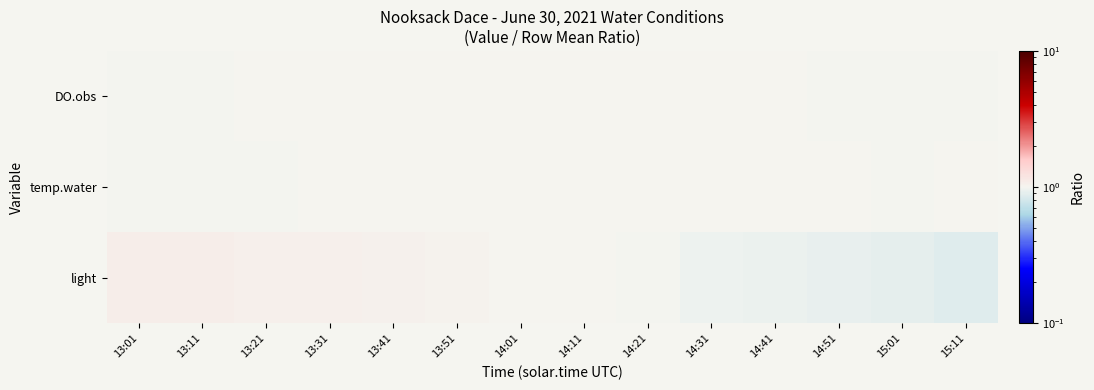

Reading left to right, what are all the values shown in this chart?

DO.obs: 13:01=1.0	13:11=1.0	13:21=1.0	13:31=1.0	13:41=1.0	13:51=1.0	14:01=1.0	14:11=1.0	14:21=1.0	14:31=1.0	14:41=1.0	14:51=1.0	15:01=1.0	15:11=1.0
temp.water: 13:01=1.0	13:11=1.0	13:21=1.0	13:31=1.0	13:41=1.0	13:51=1.0	14:01=1.0	14:11=1.0	14:21=1.0	14:31=1.0	14:41=1.0	14:51=1.0	15:01=1.0	15:11=1.0
light: 13:01=1.1	13:11=1.1	13:21=1.1	13:31=1.1	13:41=1.0	13:51=1.0	14:01=1.0	14:11=1.0	14:21=1.0	14:31=1.0	14:41=0.9	14:51=0.9	15:01=0.9	15:11=0.9